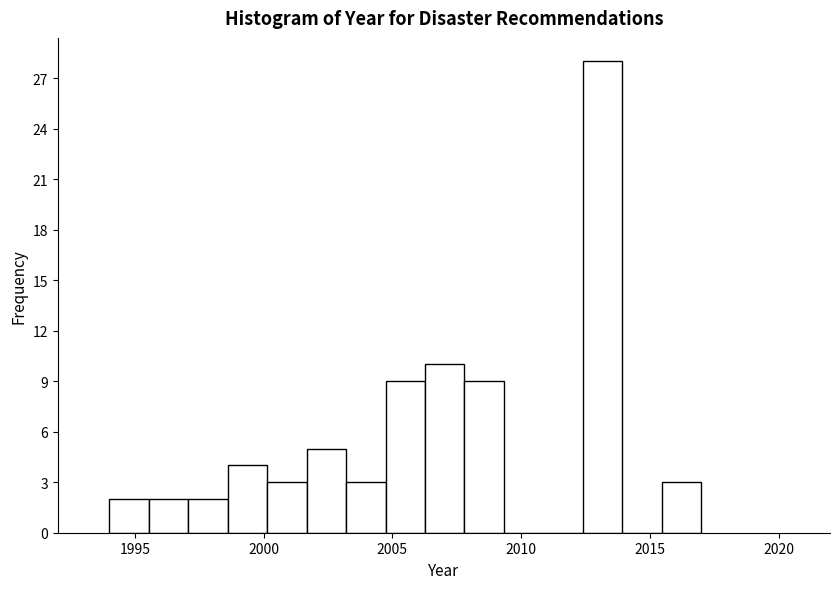

Around what value on the x-axis is the tallest bar? Give the approximate position of its centre, as read against the axis.

2013.0